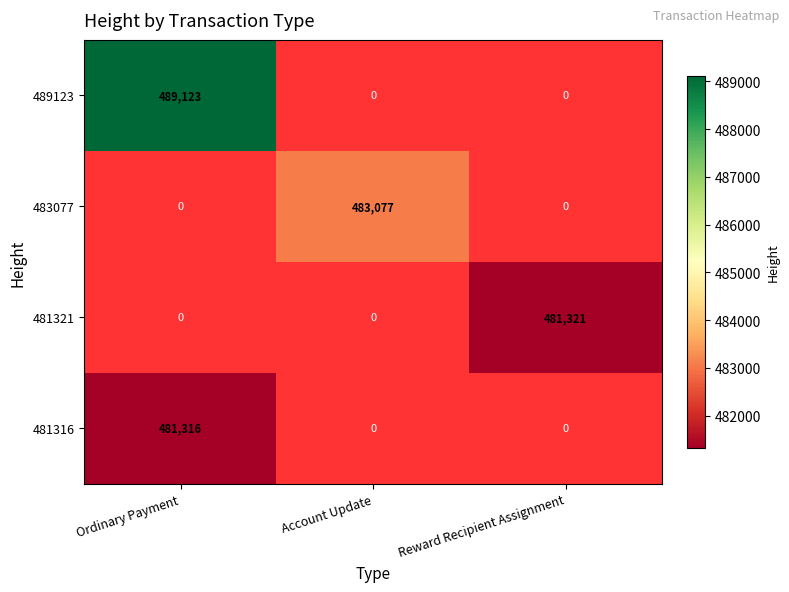

Which series has the widest spread of values?

489123